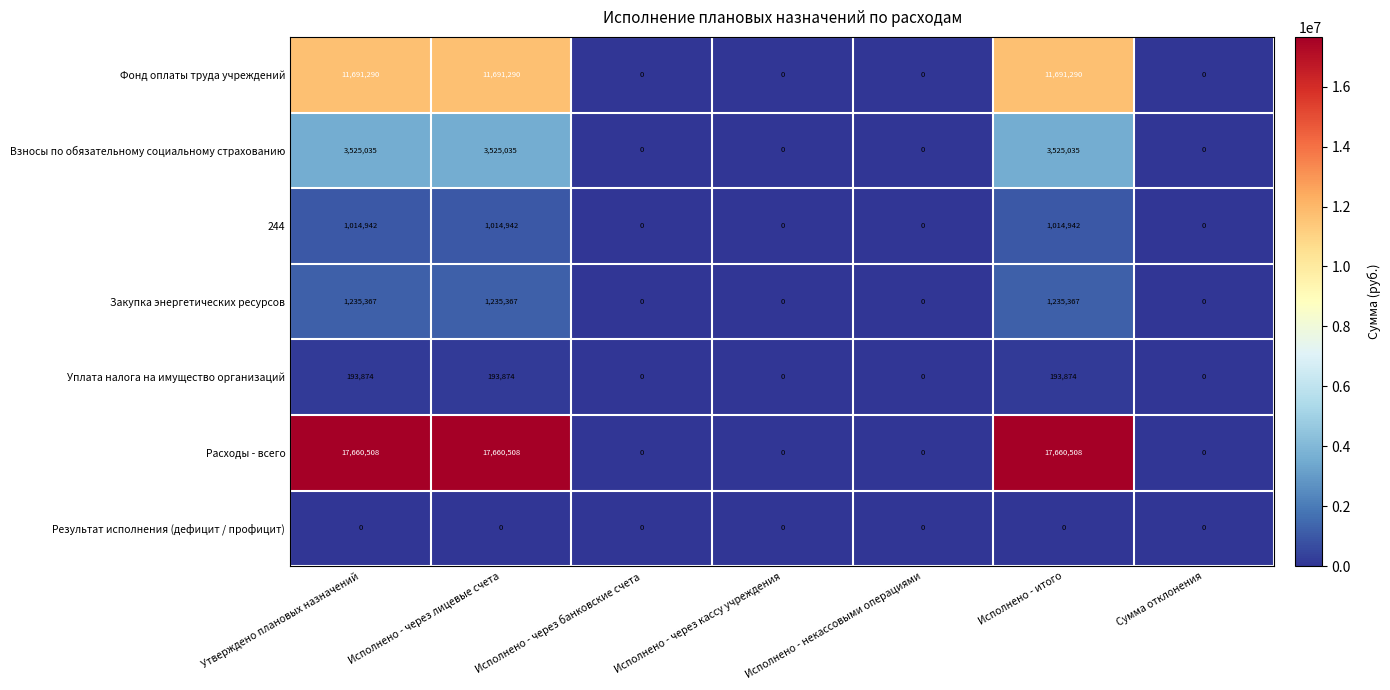

What is the spread (max minus min) of values at Исполнено - через лицевые счета?

17660508